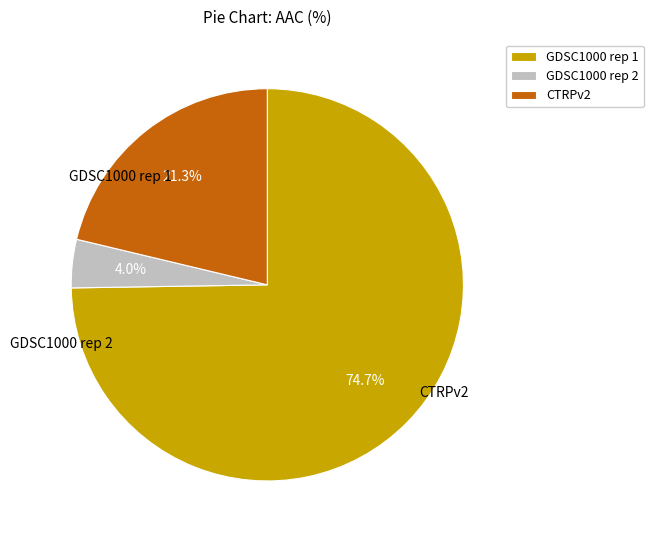

What is the change in value from GDSC1000 rep 1 to GDSC1000 rep 2?

-8.5